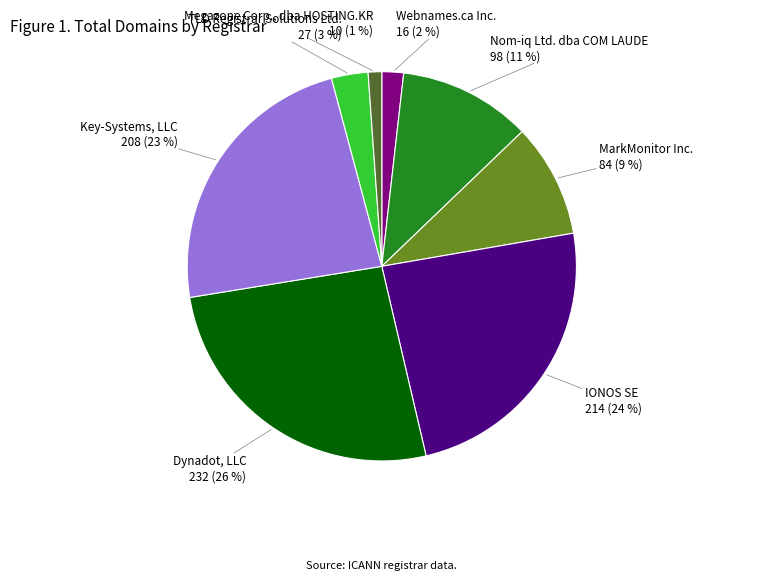

Between Key-Systems, LLC and IONOS SE, which is larger?

IONOS SE